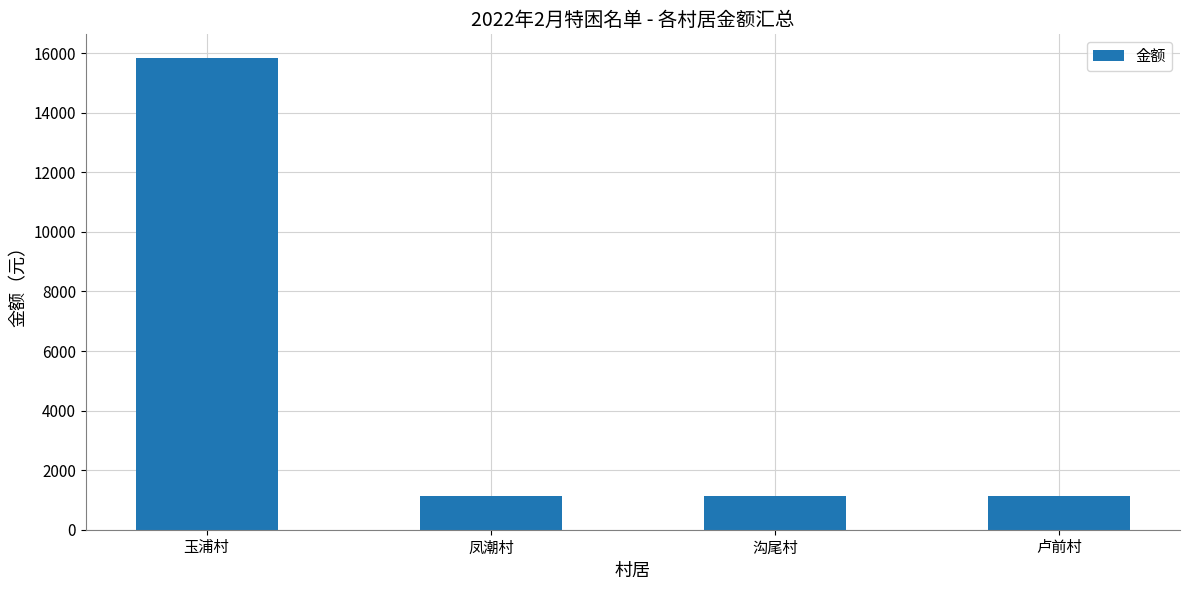

True or false: the data shows 1136 at 凤潮村.

True